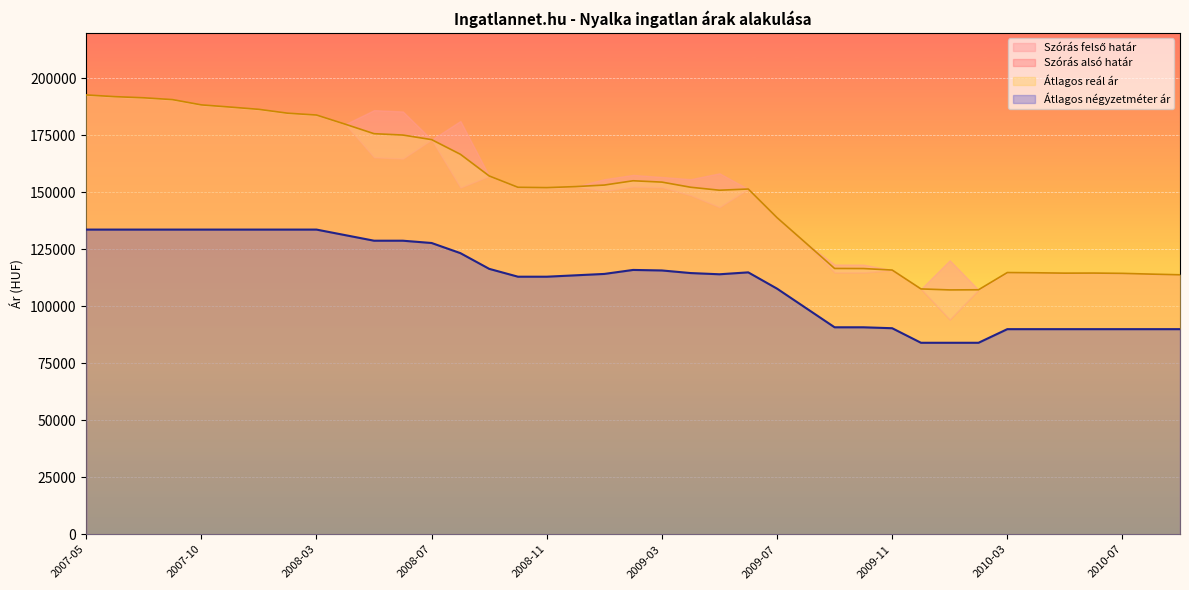

True or false: Szórás felső határ and Szórás alsó határ cross at least once.

False